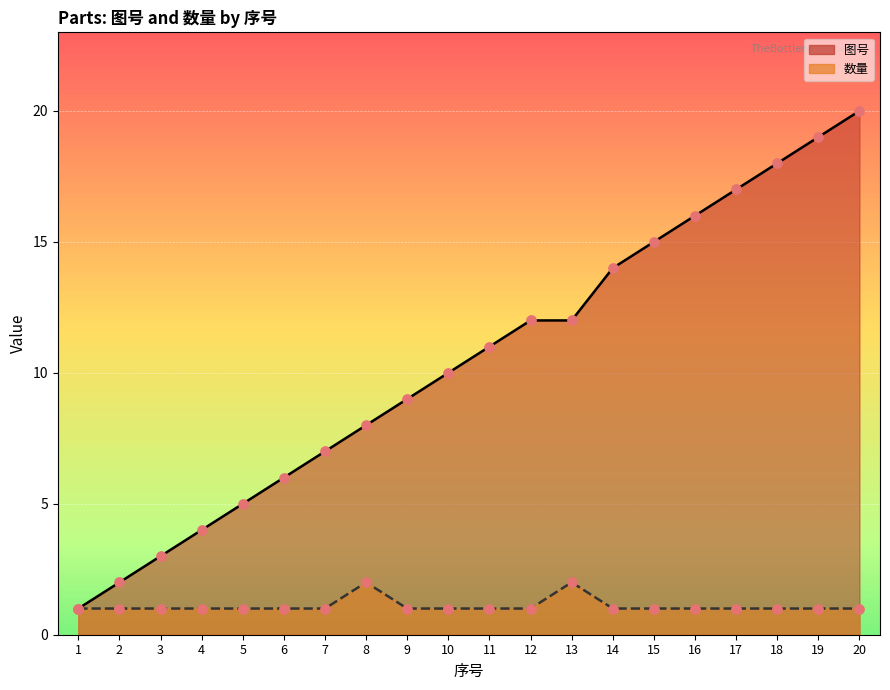

Which series contains the lowest Y value?

图号